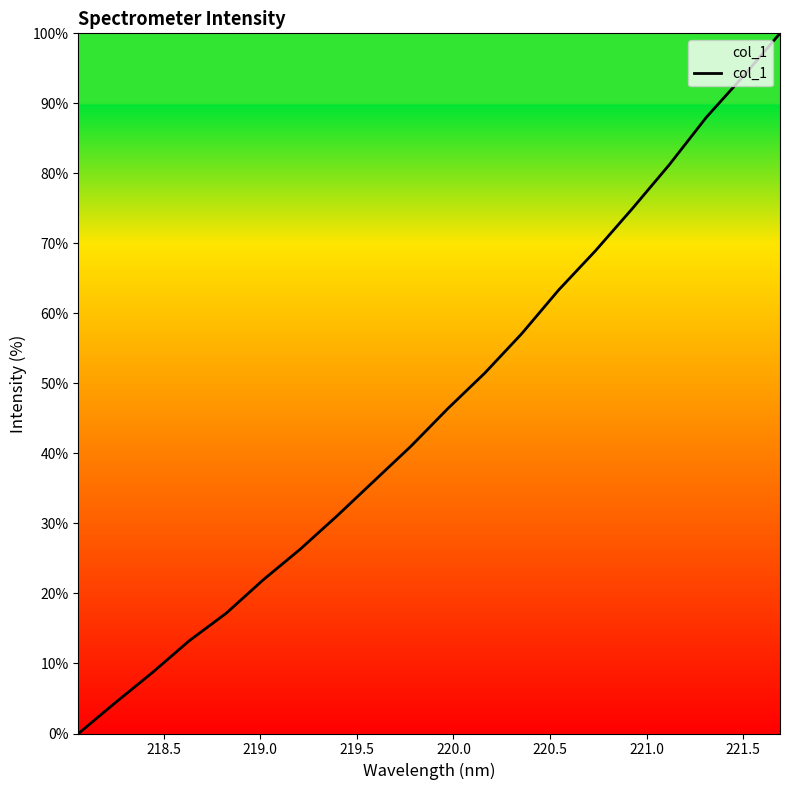

What is the greatest value displayed?

100.0